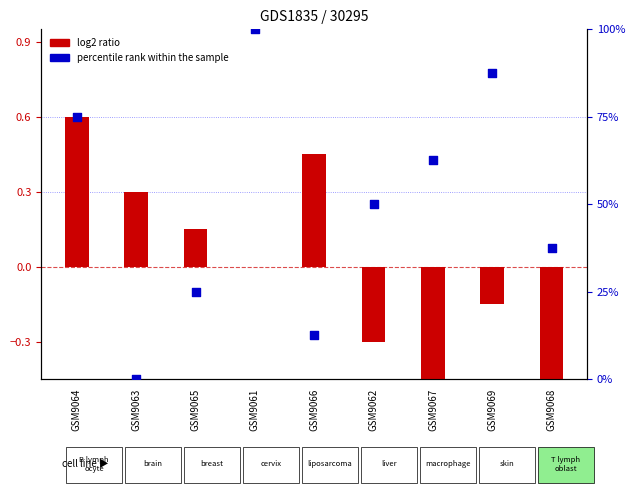

Which series has the largest total across all categories?

percentile rank within the sample